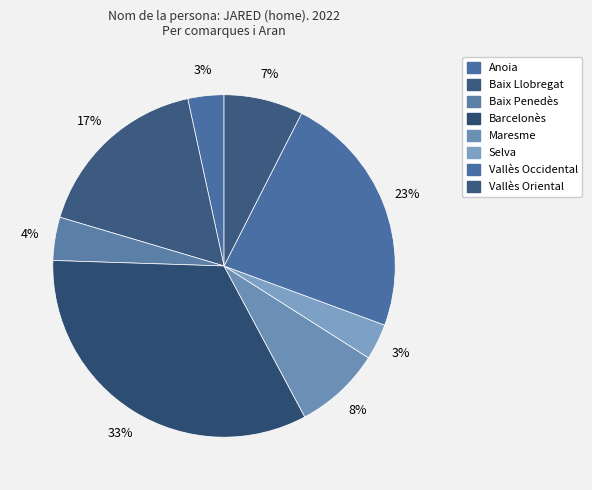

True or false: Selva accounts for 3% of the total.

True